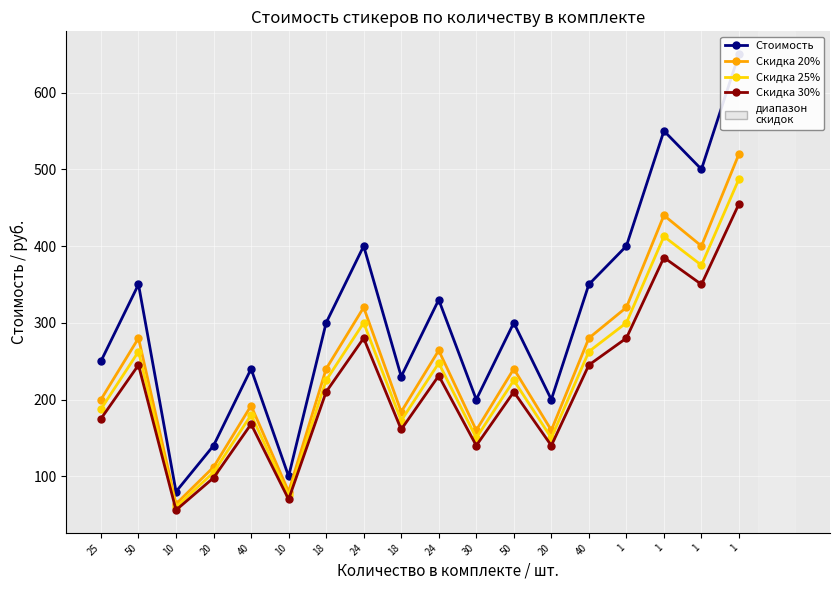

Between 50 and 18, which is larger?

50